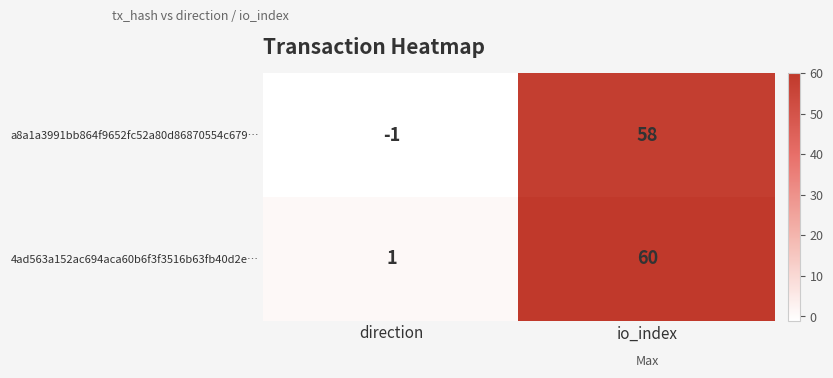

How many values in a8a1a3991bb864f9652fc52a80d86870554c679… are above zero?

1